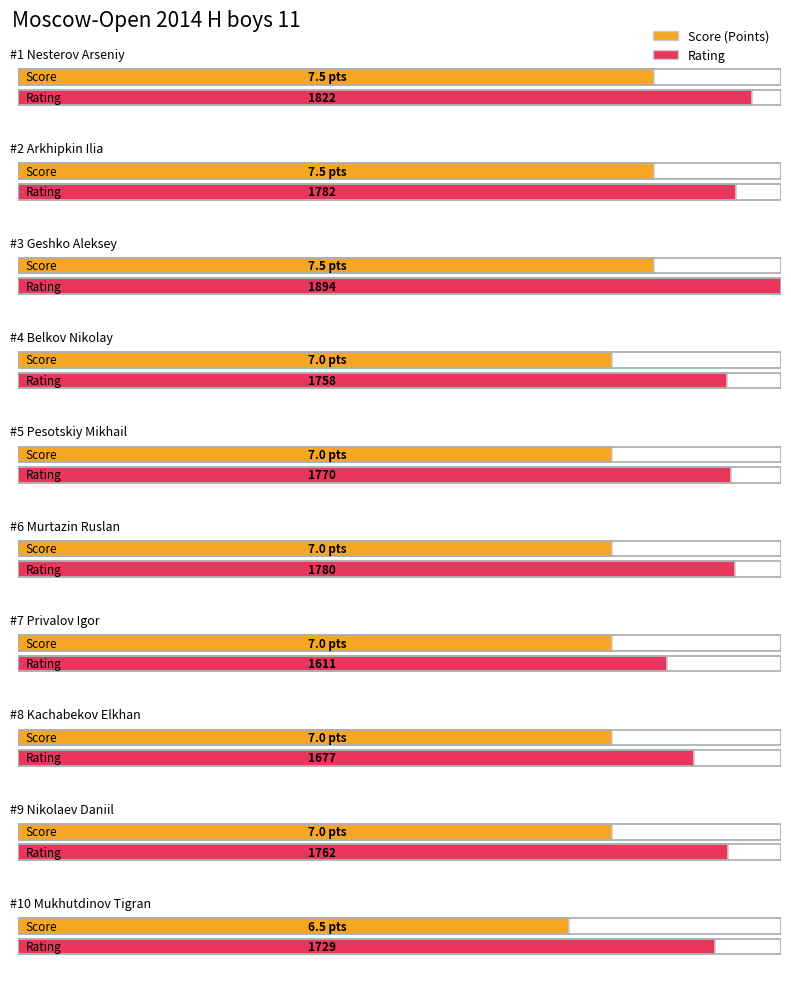

How many data points in Points are above 7?

3